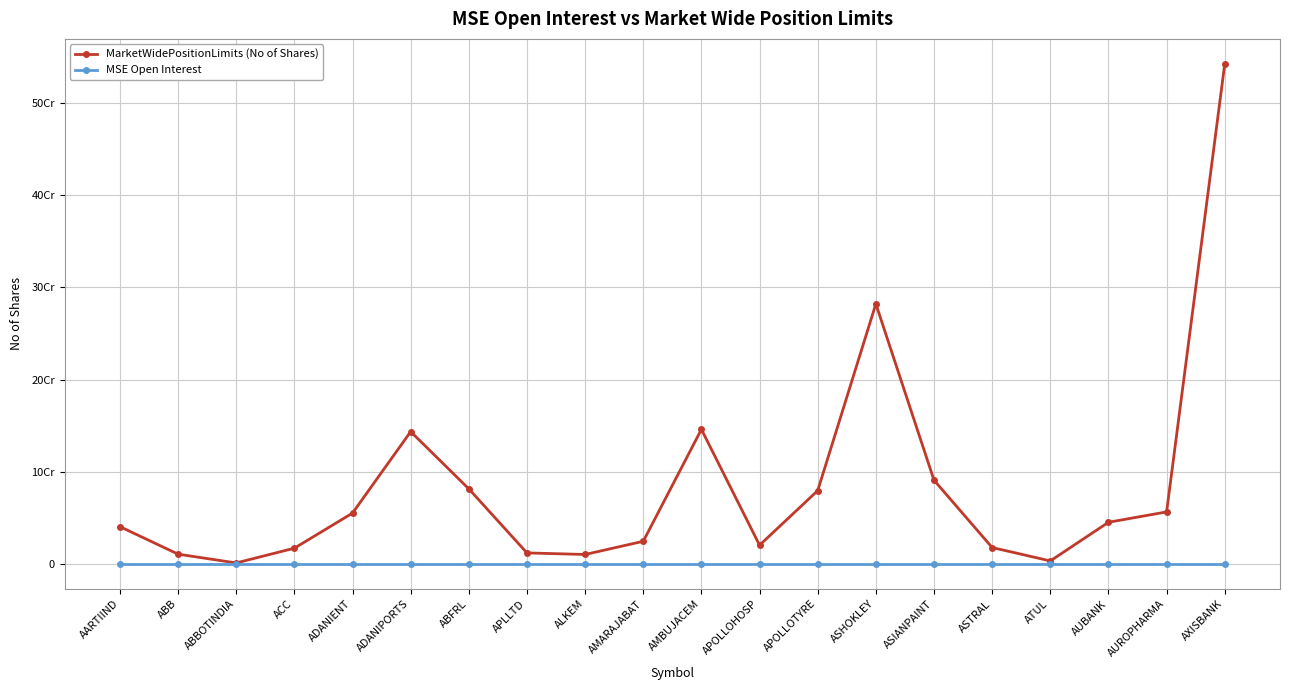

What is the value of the MarketWidePositionLimits (No of Shares) point at the 3rd from the left?

1063050